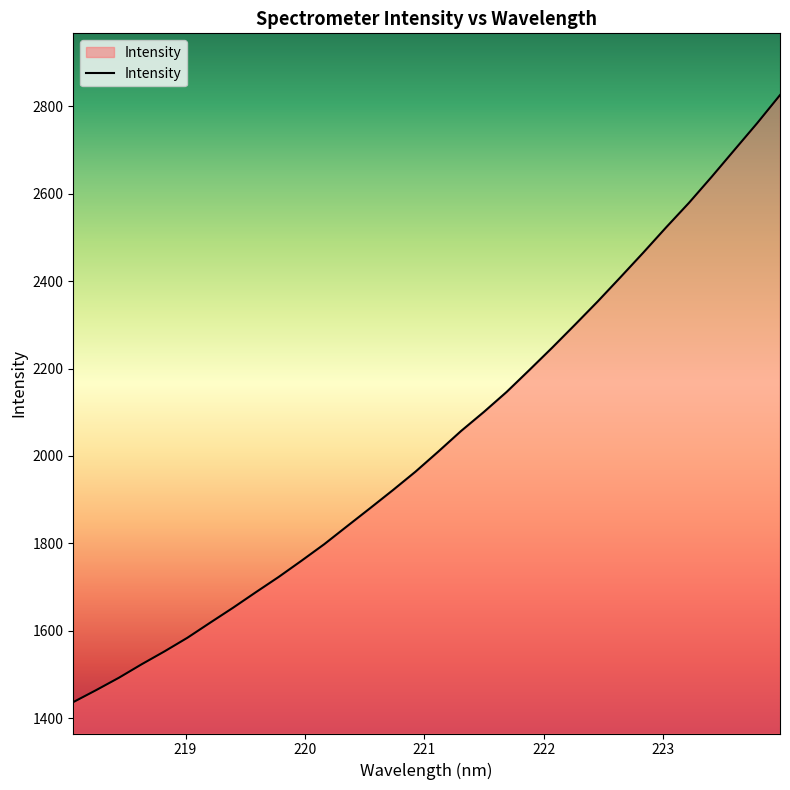

What is the maximum value shown in the chart?

2825.9